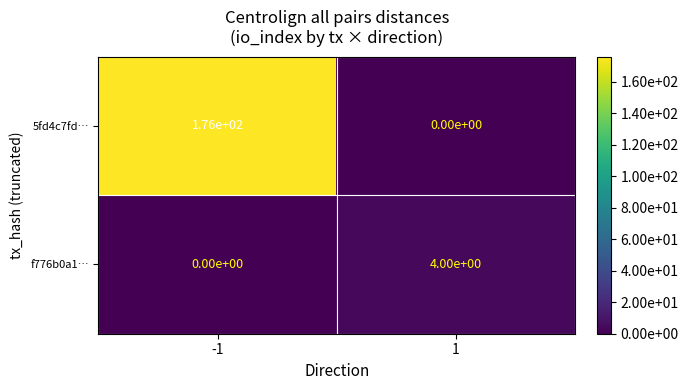

The 5fd4c7fd… series shows 176 at -1. True or false?

True